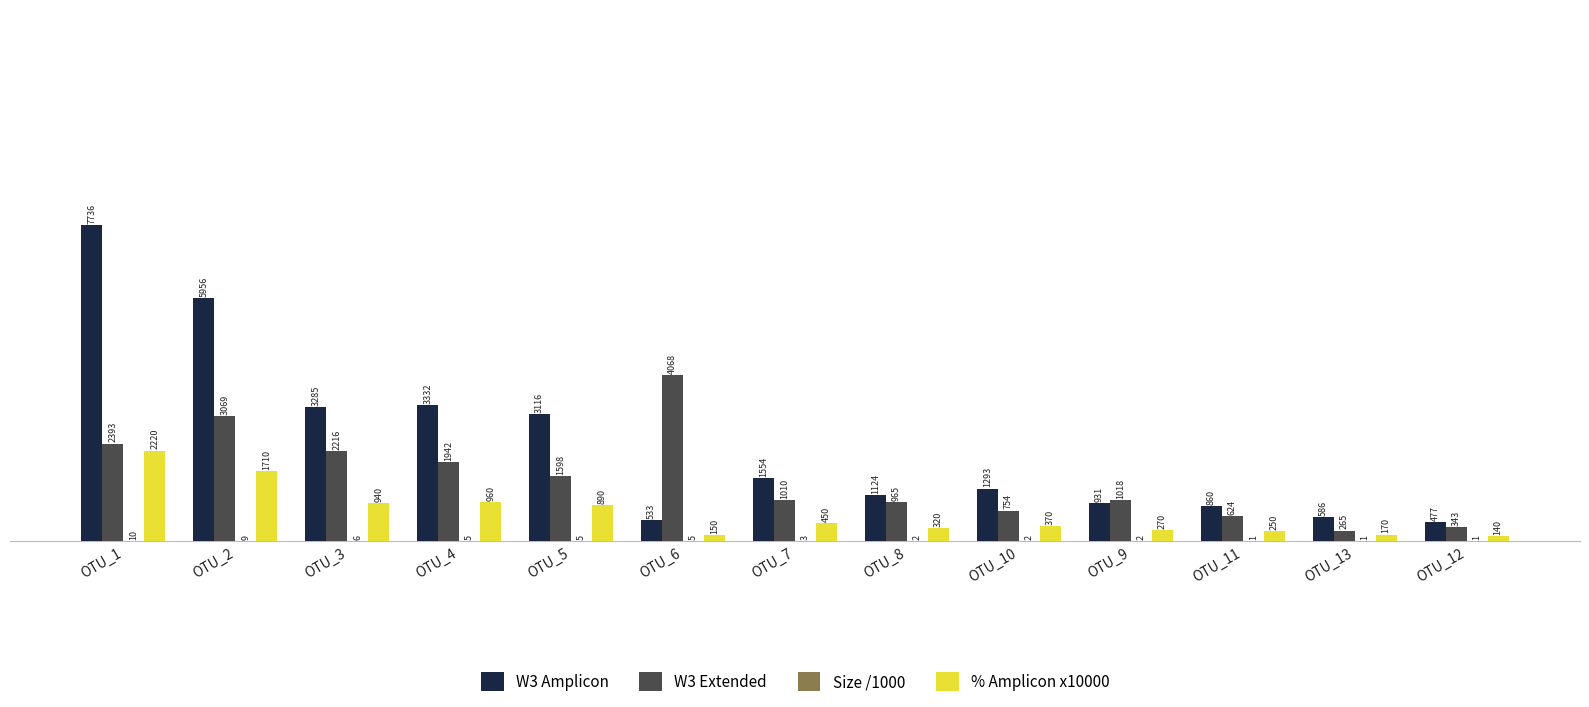

How many data points does each series have?

13